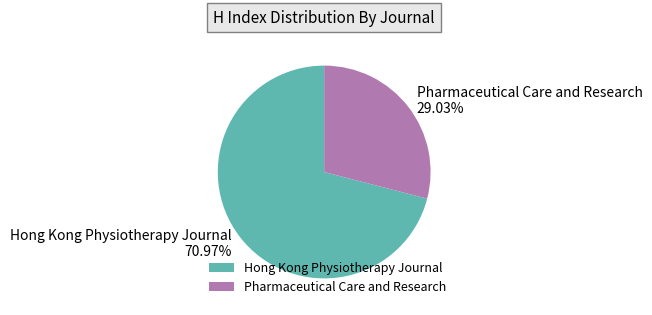

Does Pharmaceutical Care and Research account for over 50% of the chart?

No